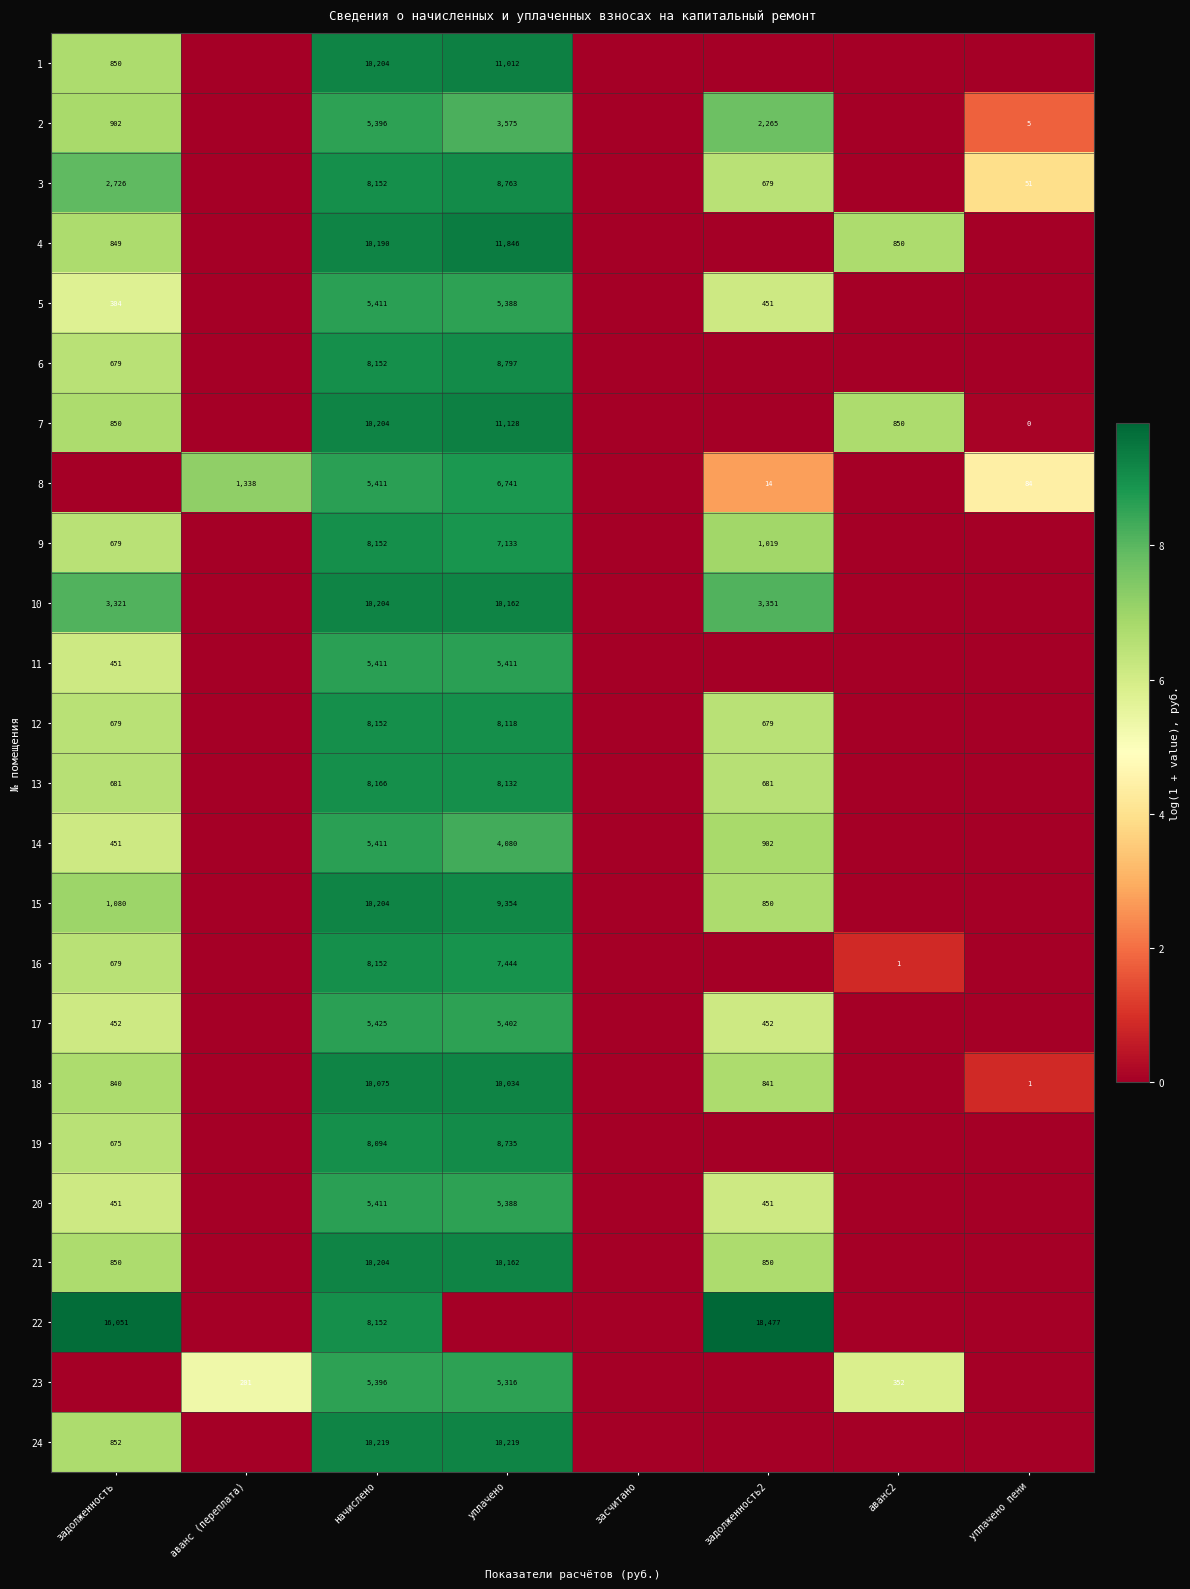

What is the total value across all series at начислено?

189948